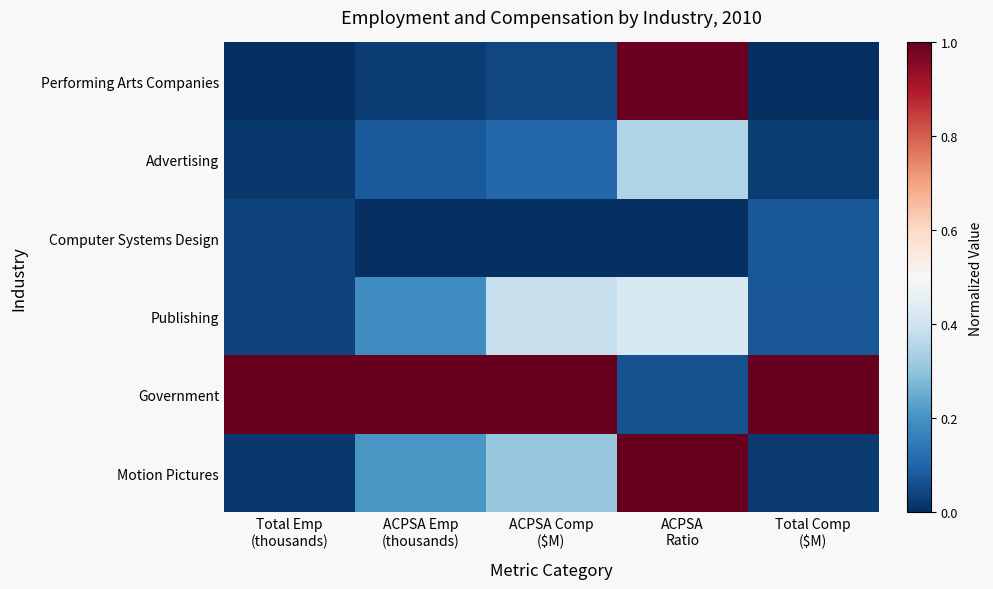

Reading left to right, list all the values displayed in this chart.

Performing Arts Companies: Total Emp
(thousands)=0.0	ACPSA Emp
(thousands)=0.0	ACPSA Comp
($M)=0.0	ACPSA
Ratio=1.0	Total Comp
($M)=0.0
Advertising: Total Emp
(thousands)=0.0	ACPSA Emp
(thousands)=0.1	ACPSA Comp
($M)=0.1	ACPSA
Ratio=0.3	Total Comp
($M)=0.0
Computer Systems Design: Total Emp
(thousands)=0.0	ACPSA Emp
(thousands)=0.0	ACPSA Comp
($M)=0.0	ACPSA
Ratio=0.0	Total Comp
($M)=0.1
Publishing: Total Emp
(thousands)=0.0	ACPSA Emp
(thousands)=0.2	ACPSA Comp
($M)=0.4	ACPSA
Ratio=0.4	Total Comp
($M)=0.1
Government: Total Emp
(thousands)=1.0	ACPSA Emp
(thousands)=1.0	ACPSA Comp
($M)=1.0	ACPSA
Ratio=0.1	Total Comp
($M)=1.0
Motion Pictures: Total Emp
(thousands)=0.0	ACPSA Emp
(thousands)=0.2	ACPSA Comp
($M)=0.3	ACPSA
Ratio=1.0	Total Comp
($M)=0.0